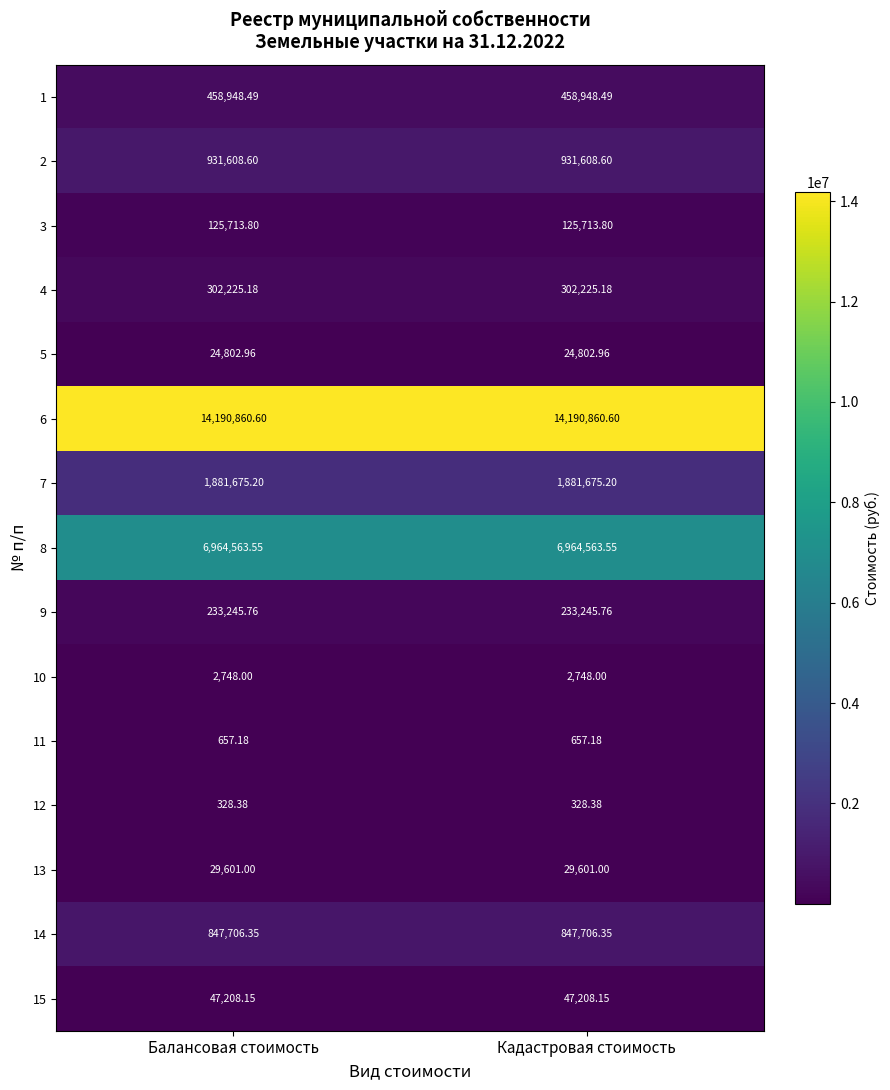

Is the value of 2 at Балансовая стоимость greater than the value of 11 at Кадастровая стоимость?

Yes